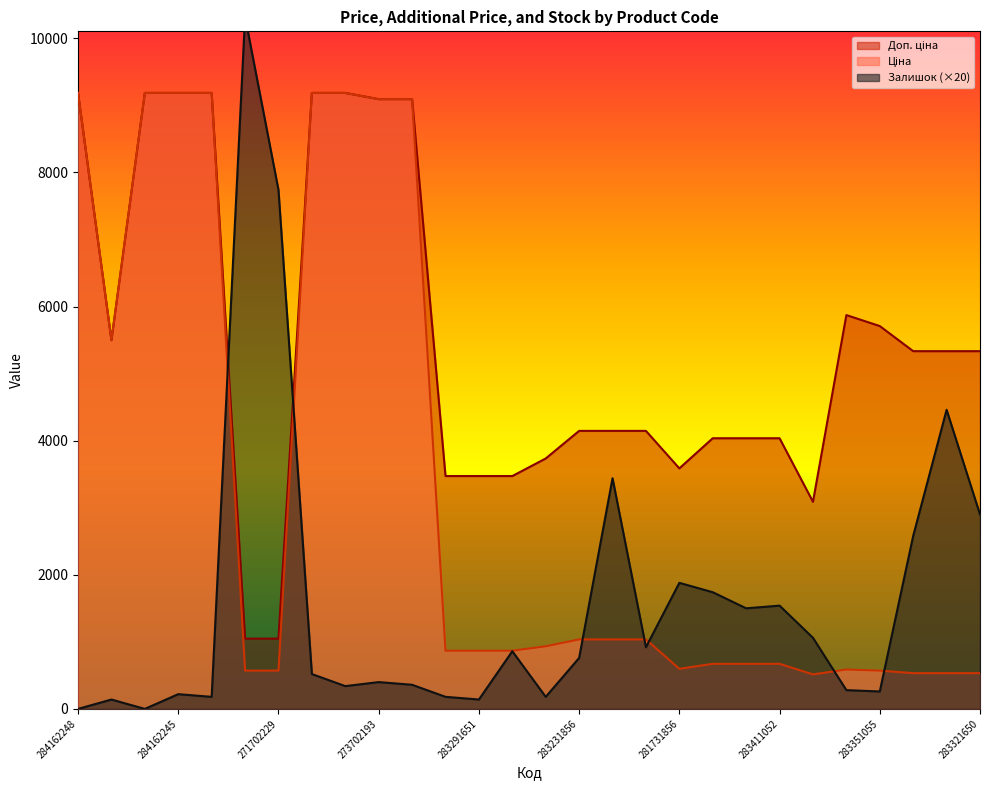

In Ціна, how many points are higher than both neighbors (excluding endpoints)?

1